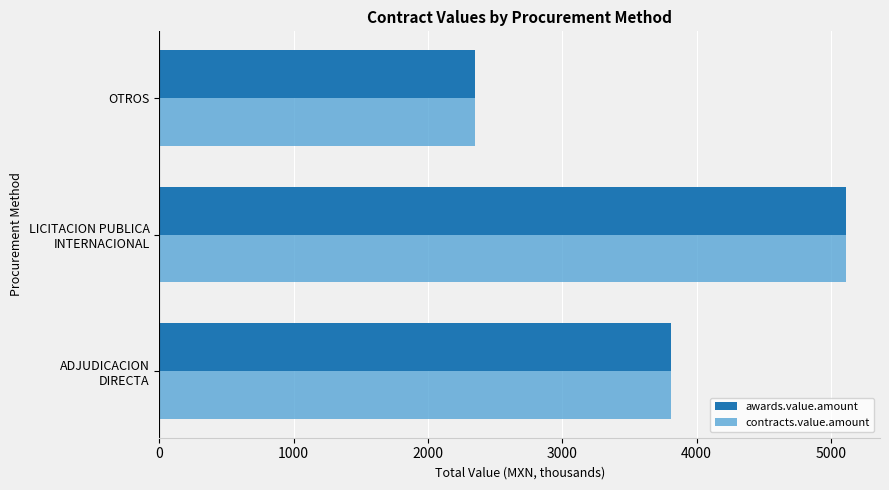

What is the lowest value of the awards.value.amount series?

2349.0